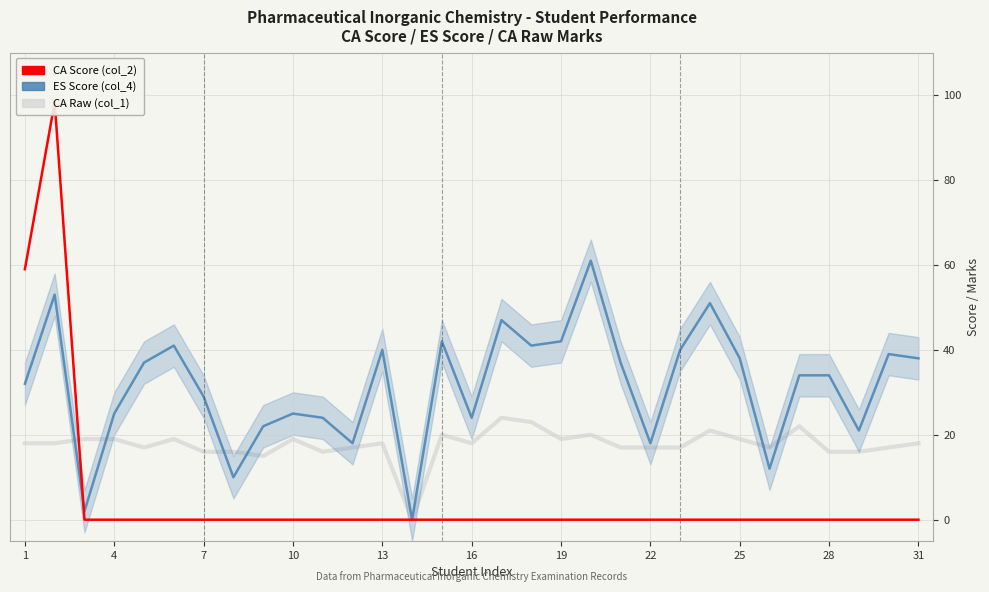

How many lines are shown in the chart?

3